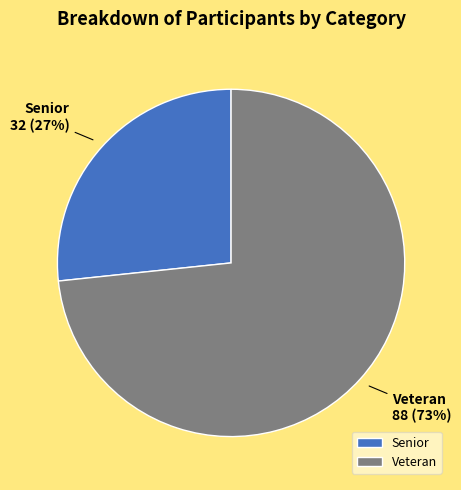

Is the sum of Senior and Veteran greater than half?

Yes